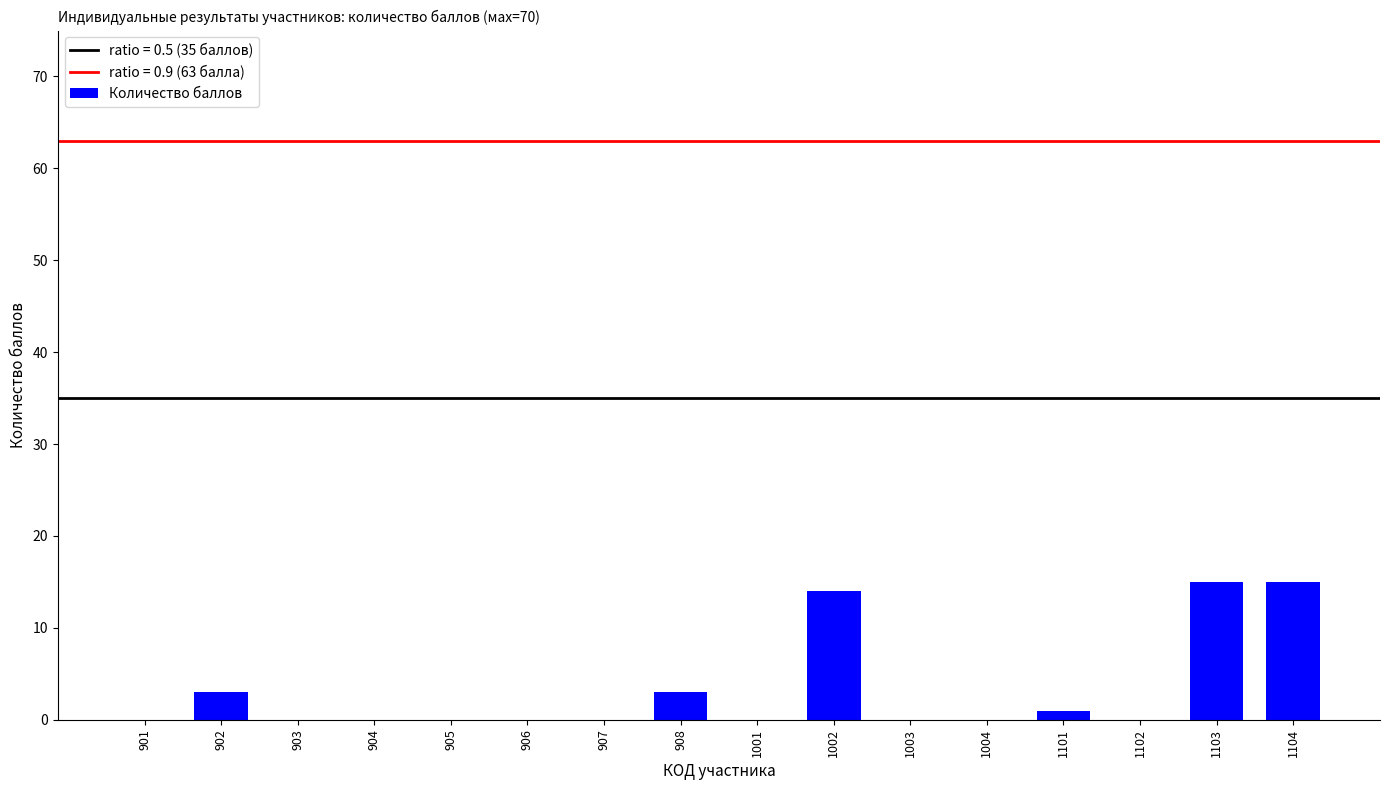

What is the change in value from 904 to 1002?

+14